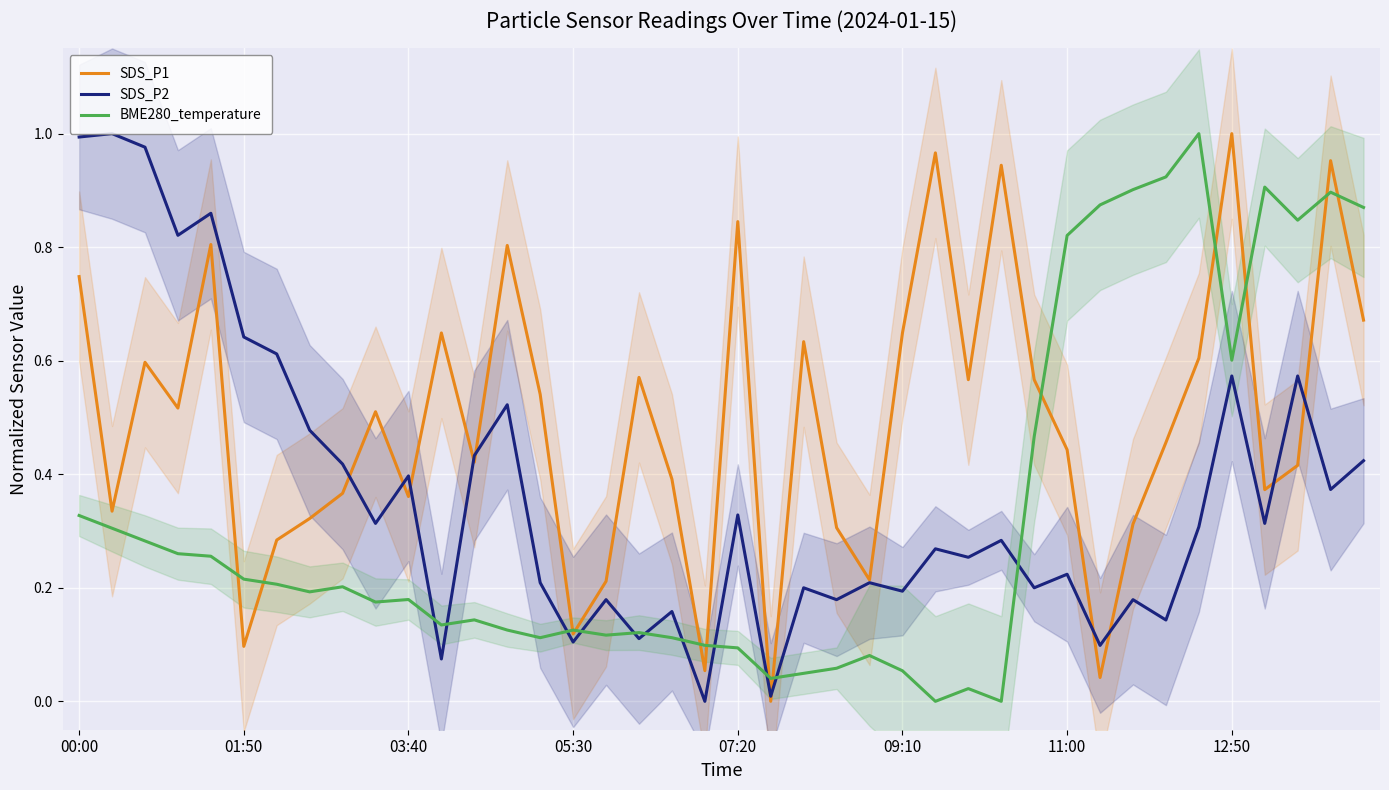

At which label does SDS_P1 reach its peak?

12:50